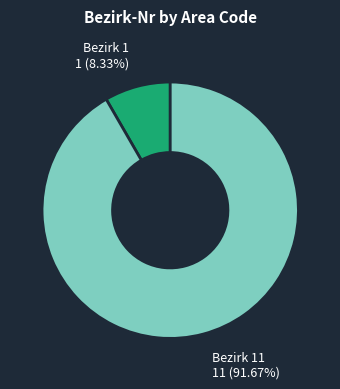

To the nearest percent, what is the combined percentage of 1 and 11?

100%